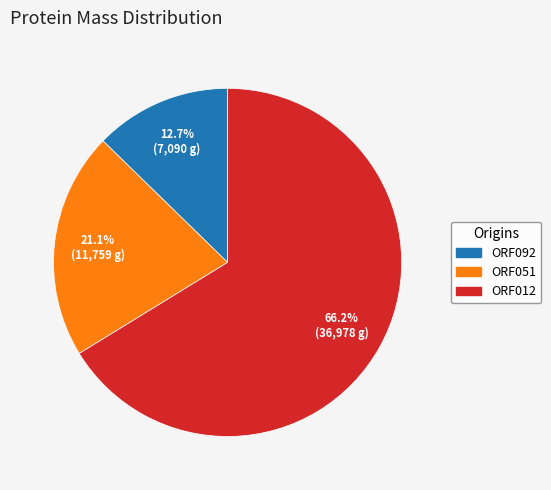

To the nearest percent, what portion does ORF092 represent?

13%